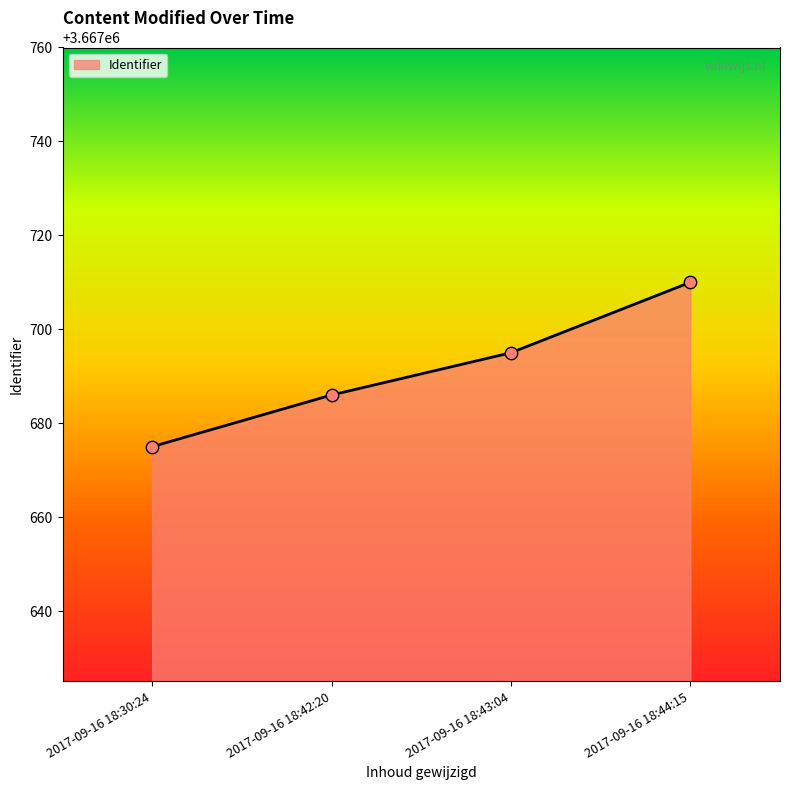

What is the change in value from 2017-09-16 18:30:24 to 2017-09-16 18:43:04?

+20